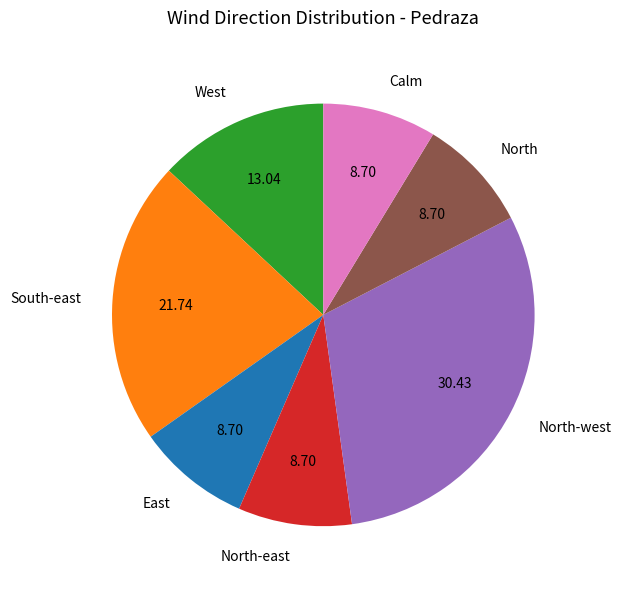

Does Calm represent more than half of the total?

No